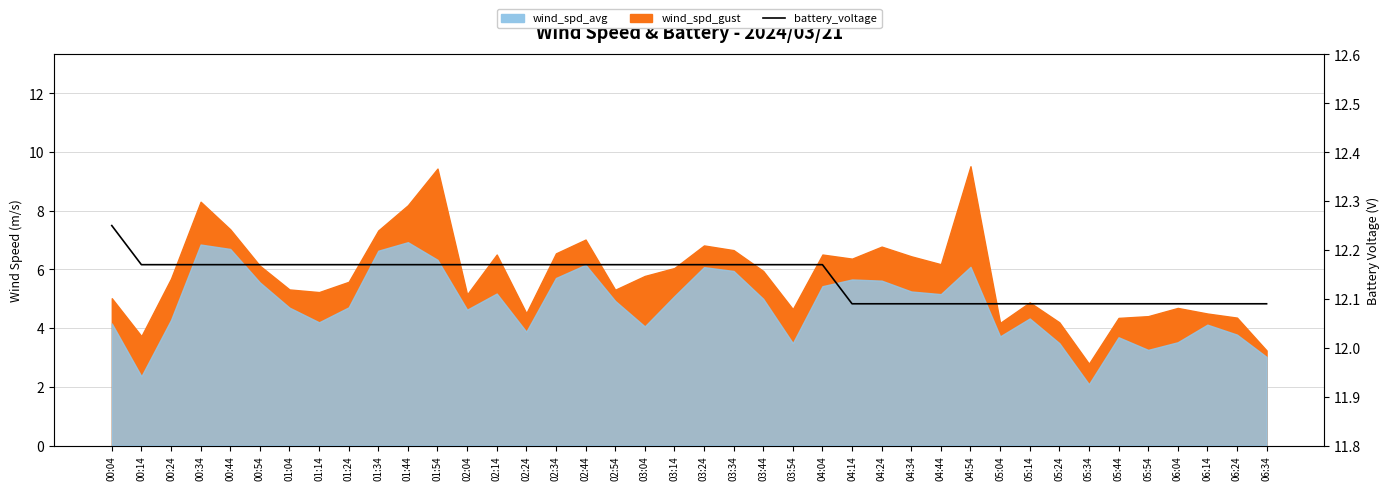

What is the label of the 24th point from the right?

02:44